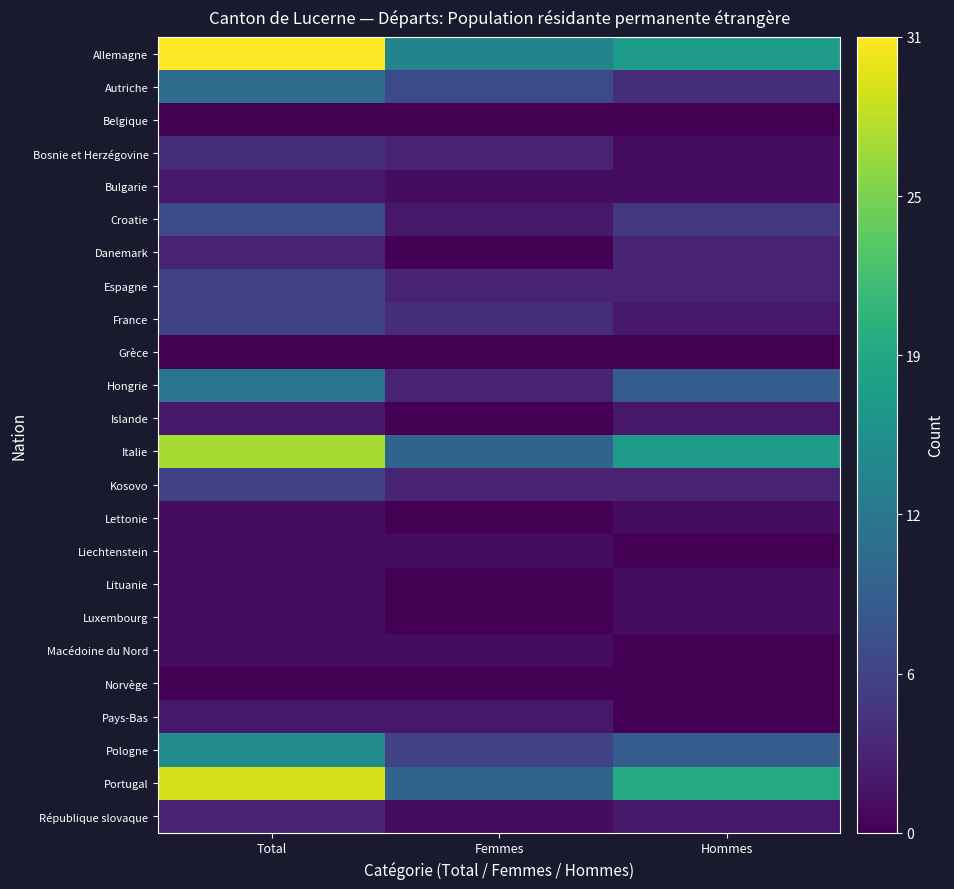

Which category has the highest value across all series?

Total